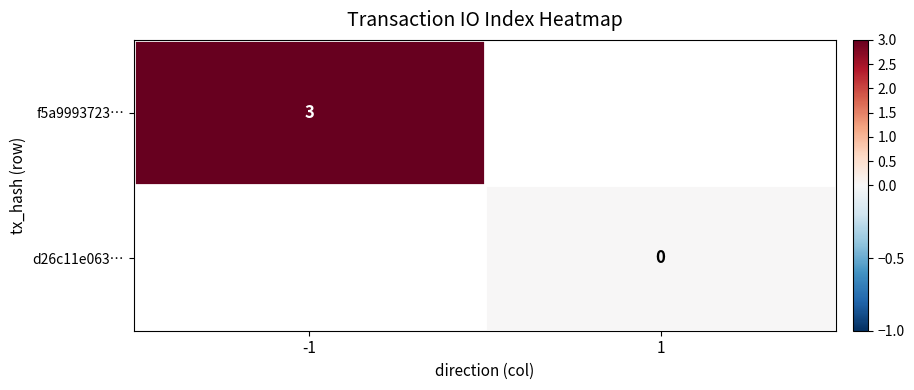

Which category has the highest value across all series?

-1